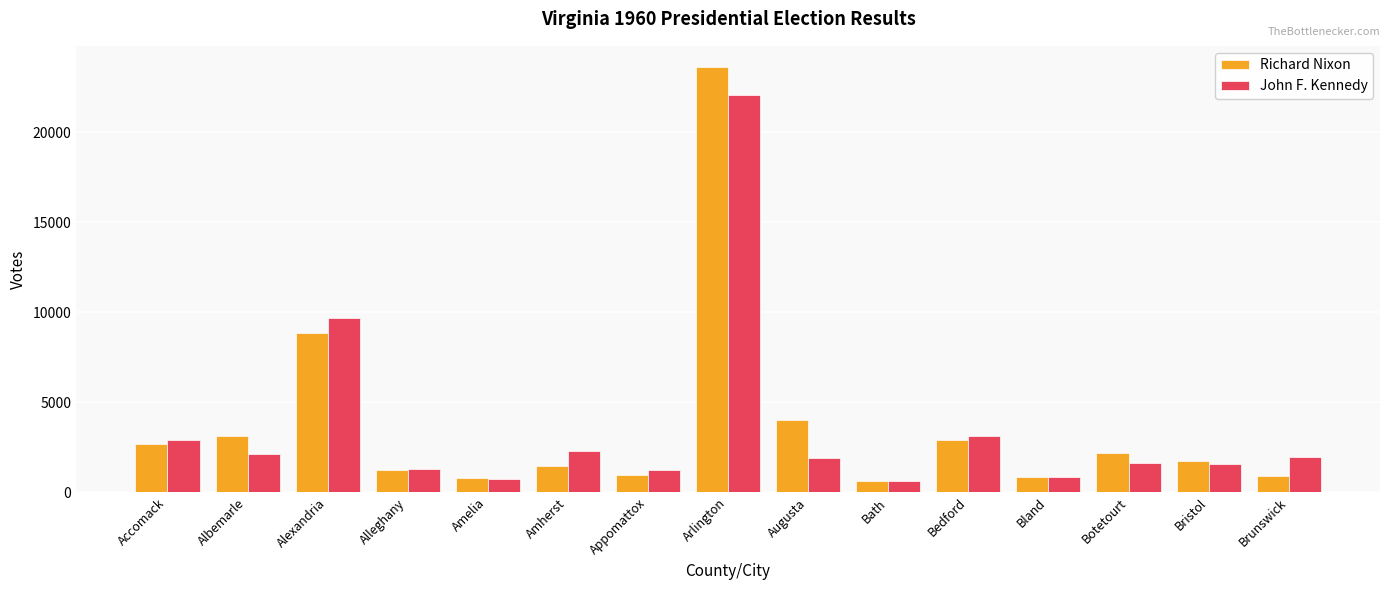

The value of John F. Kennedy at Amherst is 1476. True or false?

False